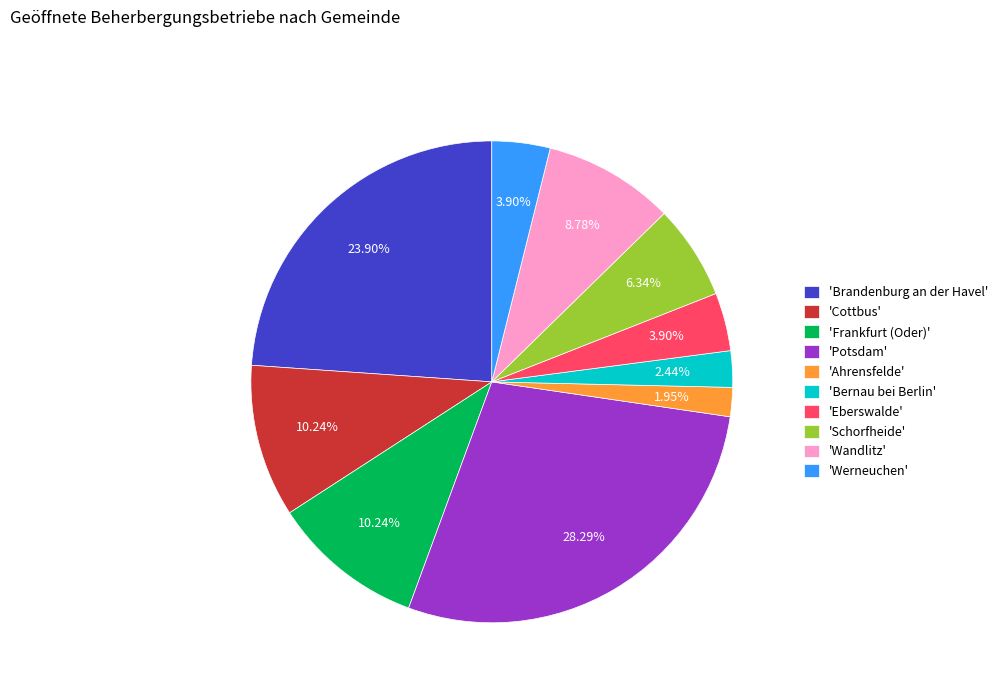

Which category has the biggest portion of the pie?

'Potsdam'